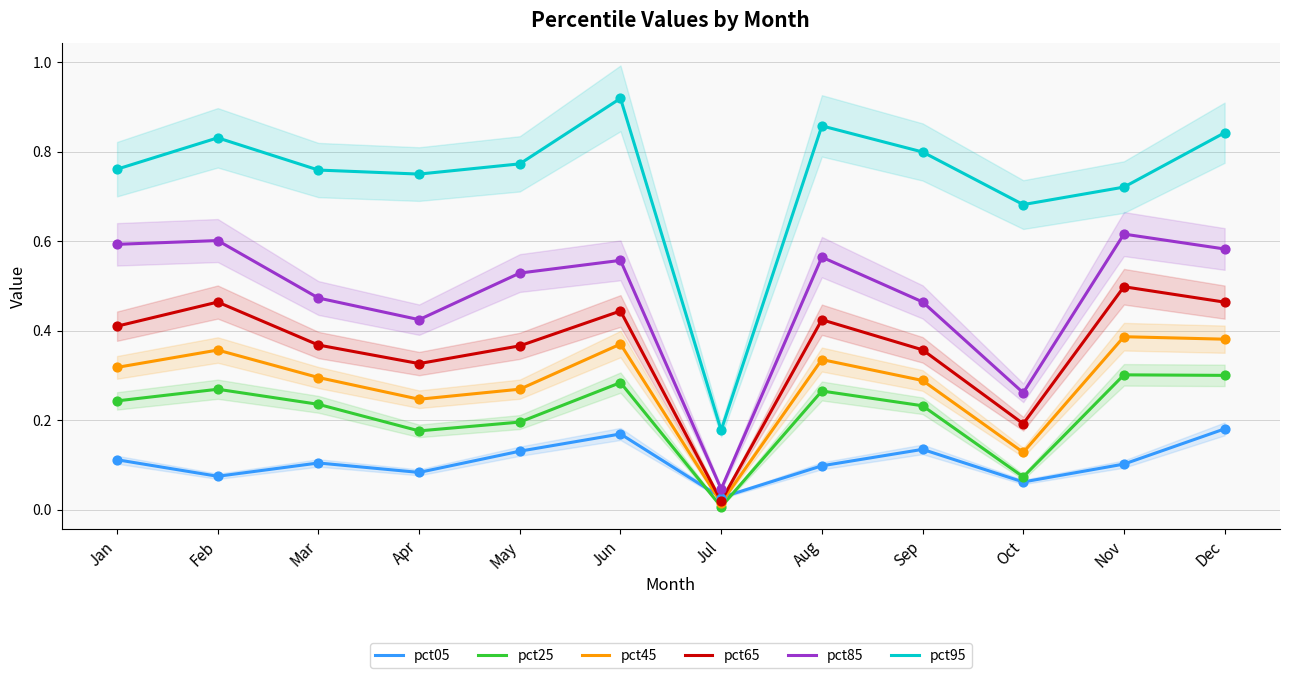

Which series has the widest spread of Y values?

pct95